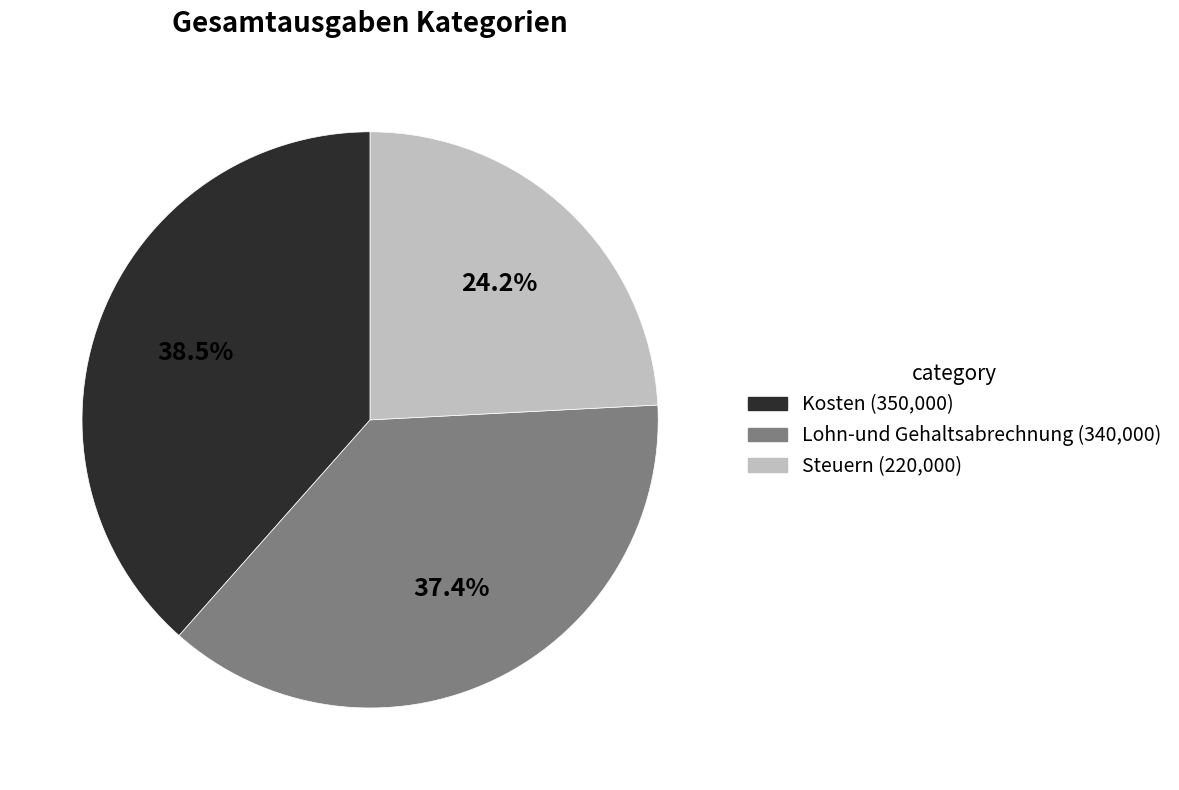

Rank the categories by value from lowest to highest.

Steuern, Lohn-und Gehaltsabrechnung, Kosten